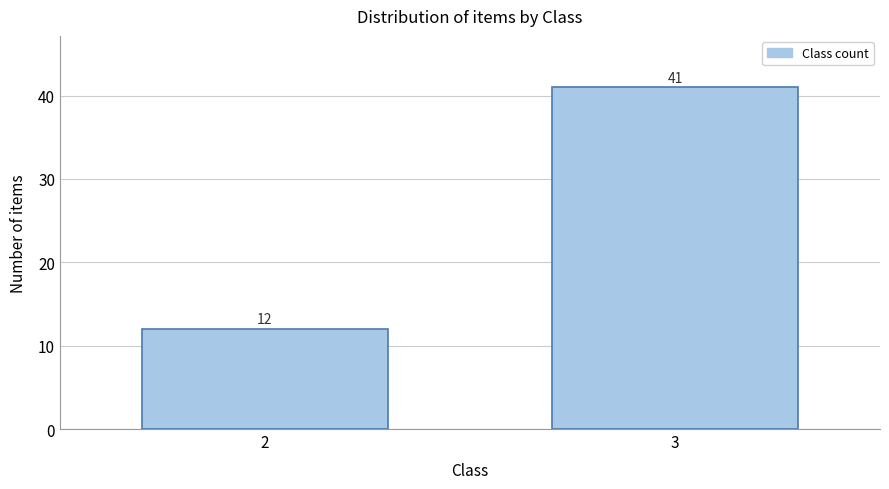

Reading right to left, transcribe all the data shown in this chart.

3=41	2=12